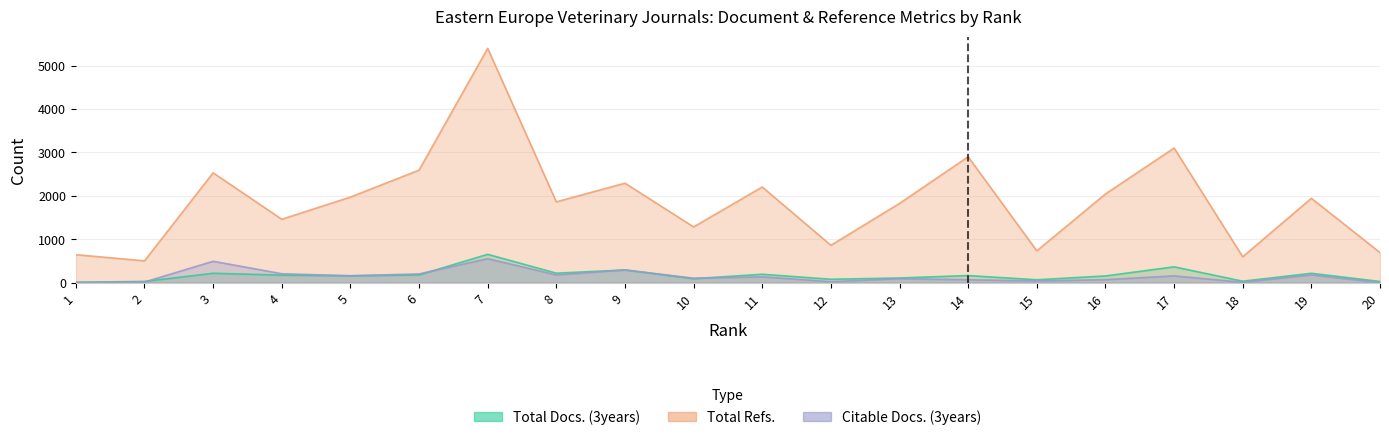

What are all the series names shown in the legend?

Total Docs. (3years), Total Refs., Citable Docs. (3years)